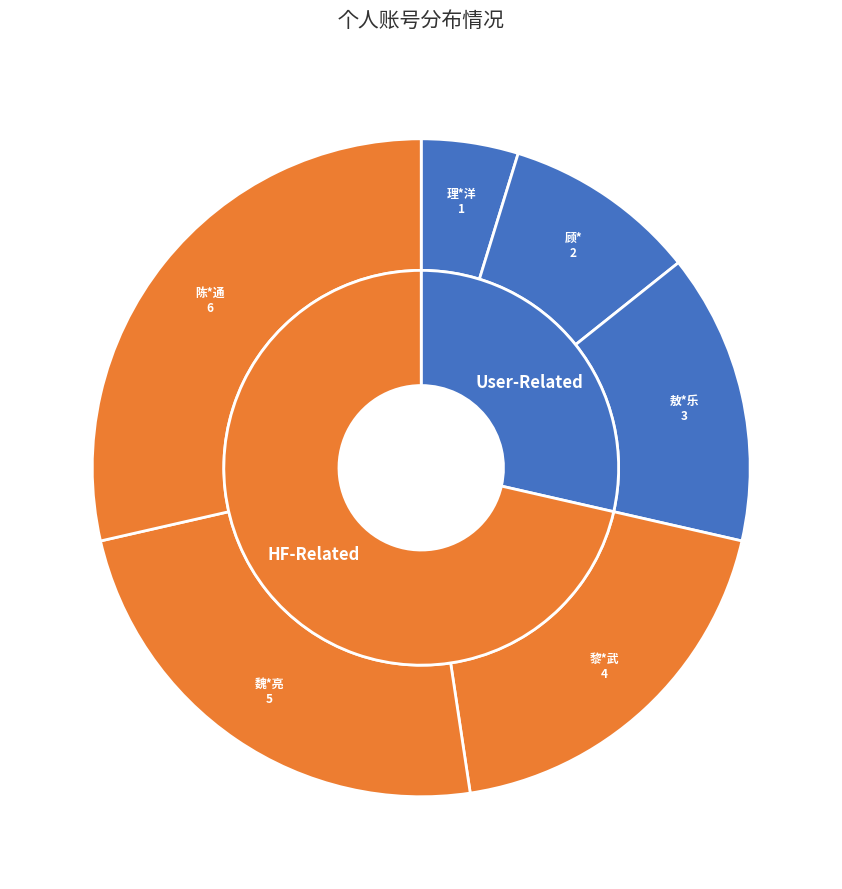

Rank the categories by value from highest to lowest.

陈*通, 魏*亮, 黎*武, 敖*乐, 顾*, 理*洋